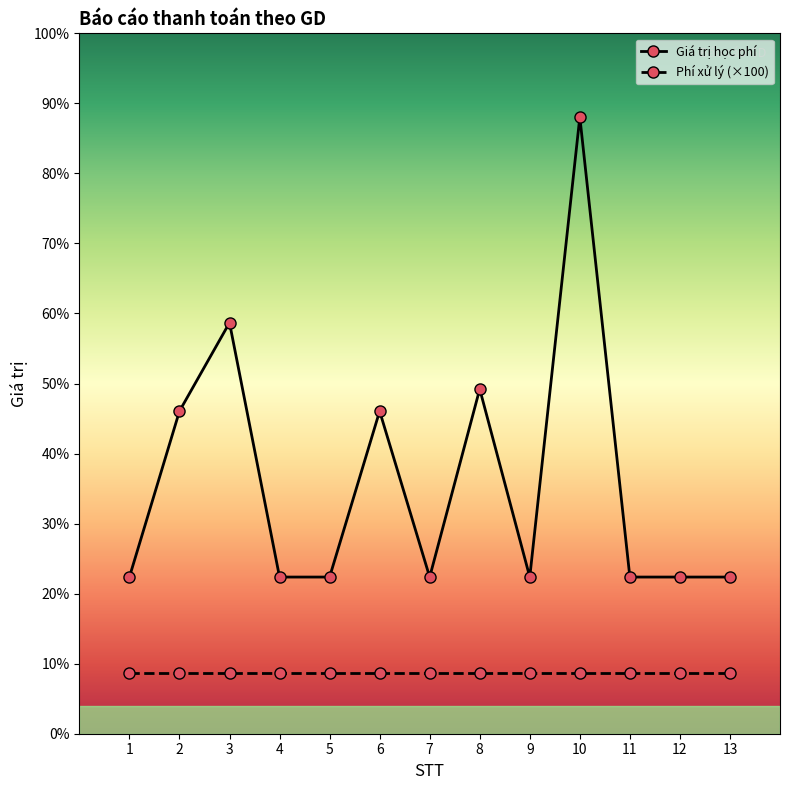

What are all the series names shown in the legend?

Giá trị học phí, Phí xử lý (×100)